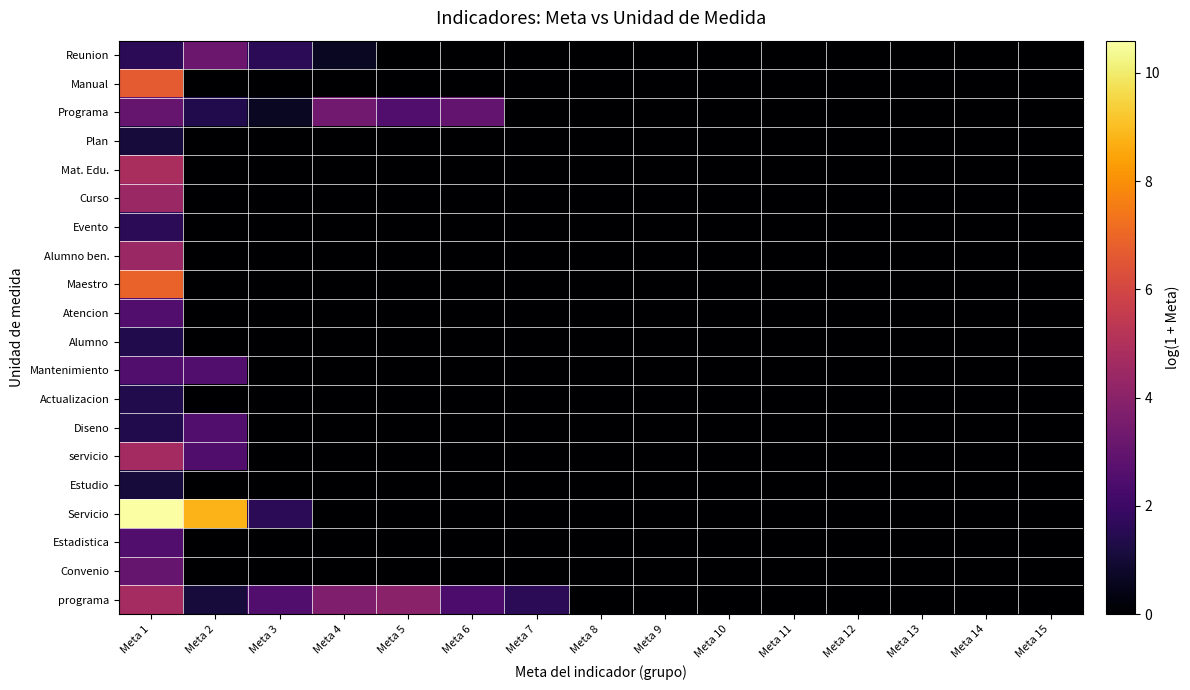

Reading left to right, extract all data points from this chart.

Reunion: Meta 1=1.6	Meta 2=3.2	Meta 3=1.6	Meta 4=0.7	Meta 5=0.0	Meta 6=0.0	Meta 7=0.0	Meta 8=0.0	Meta 9=0.0	Meta 10=0.0	Meta 11=0.0	Meta 12=0.0	Meta 13=0.0	Meta 14=0.0	Meta 15=0.0
Manual: Meta 1=6.7	Meta 2=0.0	Meta 3=0.0	Meta 4=0.0	Meta 5=0.0	Meta 6=0.0	Meta 7=0.0	Meta 8=0.0	Meta 9=0.0	Meta 10=0.0	Meta 11=0.0	Meta 12=0.0	Meta 13=0.0	Meta 14=0.0	Meta 15=0.0
Programa: Meta 1=3.0	Meta 2=1.4	Meta 3=0.7	Meta 4=3.3	Meta 5=2.6	Meta 6=2.9	Meta 7=0.0	Meta 8=0.0	Meta 9=0.0	Meta 10=0.0	Meta 11=0.0	Meta 12=0.0	Meta 13=0.0	Meta 14=0.0	Meta 15=0.0
Plan: Meta 1=1.1	Meta 2=0.0	Meta 3=0.0	Meta 4=0.0	Meta 5=0.0	Meta 6=0.0	Meta 7=0.0	Meta 8=0.0	Meta 9=0.0	Meta 10=0.0	Meta 11=0.0	Meta 12=0.0	Meta 13=0.0	Meta 14=0.0	Meta 15=0.0
Mat. Edu.: Meta 1=4.8	Meta 2=0.0	Meta 3=0.0	Meta 4=0.0	Meta 5=0.0	Meta 6=0.0	Meta 7=0.0	Meta 8=0.0	Meta 9=0.0	Meta 10=0.0	Meta 11=0.0	Meta 12=0.0	Meta 13=0.0	Meta 14=0.0	Meta 15=0.0
Curso: Meta 1=4.4	Meta 2=0.0	Meta 3=0.0	Meta 4=0.0	Meta 5=0.0	Meta 6=0.0	Meta 7=0.0	Meta 8=0.0	Meta 9=0.0	Meta 10=0.0	Meta 11=0.0	Meta 12=0.0	Meta 13=0.0	Meta 14=0.0	Meta 15=0.0
Evento: Meta 1=1.6	Meta 2=0.0	Meta 3=0.0	Meta 4=0.0	Meta 5=0.0	Meta 6=0.0	Meta 7=0.0	Meta 8=0.0	Meta 9=0.0	Meta 10=0.0	Meta 11=0.0	Meta 12=0.0	Meta 13=0.0	Meta 14=0.0	Meta 15=0.0
Alumno ben.: Meta 1=4.4	Meta 2=0.0	Meta 3=0.0	Meta 4=0.0	Meta 5=0.0	Meta 6=0.0	Meta 7=0.0	Meta 8=0.0	Meta 9=0.0	Meta 10=0.0	Meta 11=0.0	Meta 12=0.0	Meta 13=0.0	Meta 14=0.0	Meta 15=0.0
Maestro: Meta 1=6.9	Meta 2=0.0	Meta 3=0.0	Meta 4=0.0	Meta 5=0.0	Meta 6=0.0	Meta 7=0.0	Meta 8=0.0	Meta 9=0.0	Meta 10=0.0	Meta 11=0.0	Meta 12=0.0	Meta 13=0.0	Meta 14=0.0	Meta 15=0.0
Atencion: Meta 1=2.6	Meta 2=0.0	Meta 3=0.0	Meta 4=0.0	Meta 5=0.0	Meta 6=0.0	Meta 7=0.0	Meta 8=0.0	Meta 9=0.0	Meta 10=0.0	Meta 11=0.0	Meta 12=0.0	Meta 13=0.0	Meta 14=0.0	Meta 15=0.0
Alumno: Meta 1=1.4	Meta 2=0.0	Meta 3=0.0	Meta 4=0.0	Meta 5=0.0	Meta 6=0.0	Meta 7=0.0	Meta 8=0.0	Meta 9=0.0	Meta 10=0.0	Meta 11=0.0	Meta 12=0.0	Meta 13=0.0	Meta 14=0.0	Meta 15=0.0
Mantenimiento: Meta 1=2.6	Meta 2=2.6	Meta 3=0.0	Meta 4=0.0	Meta 5=0.0	Meta 6=0.0	Meta 7=0.0	Meta 8=0.0	Meta 9=0.0	Meta 10=0.0	Meta 11=0.0	Meta 12=0.0	Meta 13=0.0	Meta 14=0.0	Meta 15=0.0
Actualizacion: Meta 1=1.4	Meta 2=0.0	Meta 3=0.0	Meta 4=0.0	Meta 5=0.0	Meta 6=0.0	Meta 7=0.0	Meta 8=0.0	Meta 9=0.0	Meta 10=0.0	Meta 11=0.0	Meta 12=0.0	Meta 13=0.0	Meta 14=0.0	Meta 15=0.0
Diseno: Meta 1=1.4	Meta 2=2.6	Meta 3=0.0	Meta 4=0.0	Meta 5=0.0	Meta 6=0.0	Meta 7=0.0	Meta 8=0.0	Meta 9=0.0	Meta 10=0.0	Meta 11=0.0	Meta 12=0.0	Meta 13=0.0	Meta 14=0.0	Meta 15=0.0
servicio: Meta 1=4.7	Meta 2=2.5	Meta 3=0.0	Meta 4=0.0	Meta 5=0.0	Meta 6=0.0	Meta 7=0.0	Meta 8=0.0	Meta 9=0.0	Meta 10=0.0	Meta 11=0.0	Meta 12=0.0	Meta 13=0.0	Meta 14=0.0	Meta 15=0.0
Estudio: Meta 1=1.1	Meta 2=0.0	Meta 3=0.0	Meta 4=0.0	Meta 5=0.0	Meta 6=0.0	Meta 7=0.0	Meta 8=0.0	Meta 9=0.0	Meta 10=0.0	Meta 11=0.0	Meta 12=0.0	Meta 13=0.0	Meta 14=0.0	Meta 15=0.0
Servicio: Meta 1=10.6	Meta 2=8.8	Meta 3=1.6	Meta 4=0.0	Meta 5=0.0	Meta 6=0.0	Meta 7=0.0	Meta 8=0.0	Meta 9=0.0	Meta 10=0.0	Meta 11=0.0	Meta 12=0.0	Meta 13=0.0	Meta 14=0.0	Meta 15=0.0
Estadistica: Meta 1=2.6	Meta 2=0.0	Meta 3=0.0	Meta 4=0.0	Meta 5=0.0	Meta 6=0.0	Meta 7=0.0	Meta 8=0.0	Meta 9=0.0	Meta 10=0.0	Meta 11=0.0	Meta 12=0.0	Meta 13=0.0	Meta 14=0.0	Meta 15=0.0
Convenio: Meta 1=3.0	Meta 2=0.0	Meta 3=0.0	Meta 4=0.0	Meta 5=0.0	Meta 6=0.0	Meta 7=0.0	Meta 8=0.0	Meta 9=0.0	Meta 10=0.0	Meta 11=0.0	Meta 12=0.0	Meta 13=0.0	Meta 14=0.0	Meta 15=0.0
programa: Meta 1=4.7	Meta 2=1.1	Meta 3=2.6	Meta 4=3.7	Meta 5=4.0	Meta 6=2.4	Meta 7=1.6	Meta 8=0.0	Meta 9=0.0	Meta 10=0.0	Meta 11=0.0	Meta 12=0.0	Meta 13=0.0	Meta 14=0.0	Meta 15=0.0